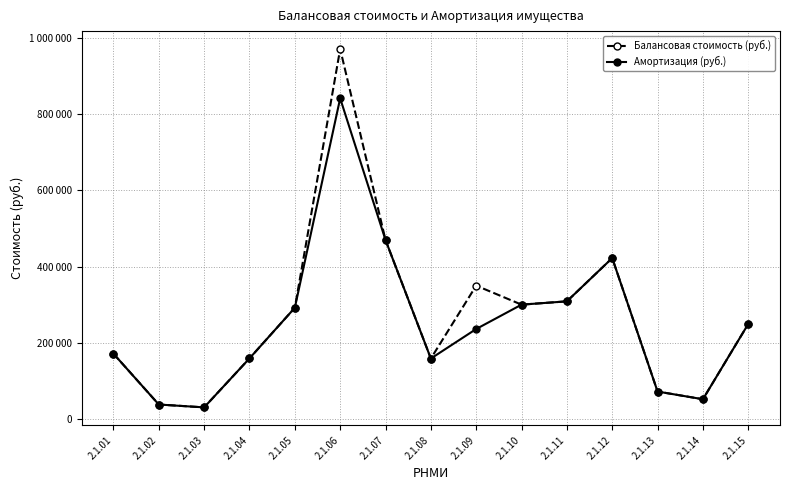

Is this an area chart (filled region under the line)?

No